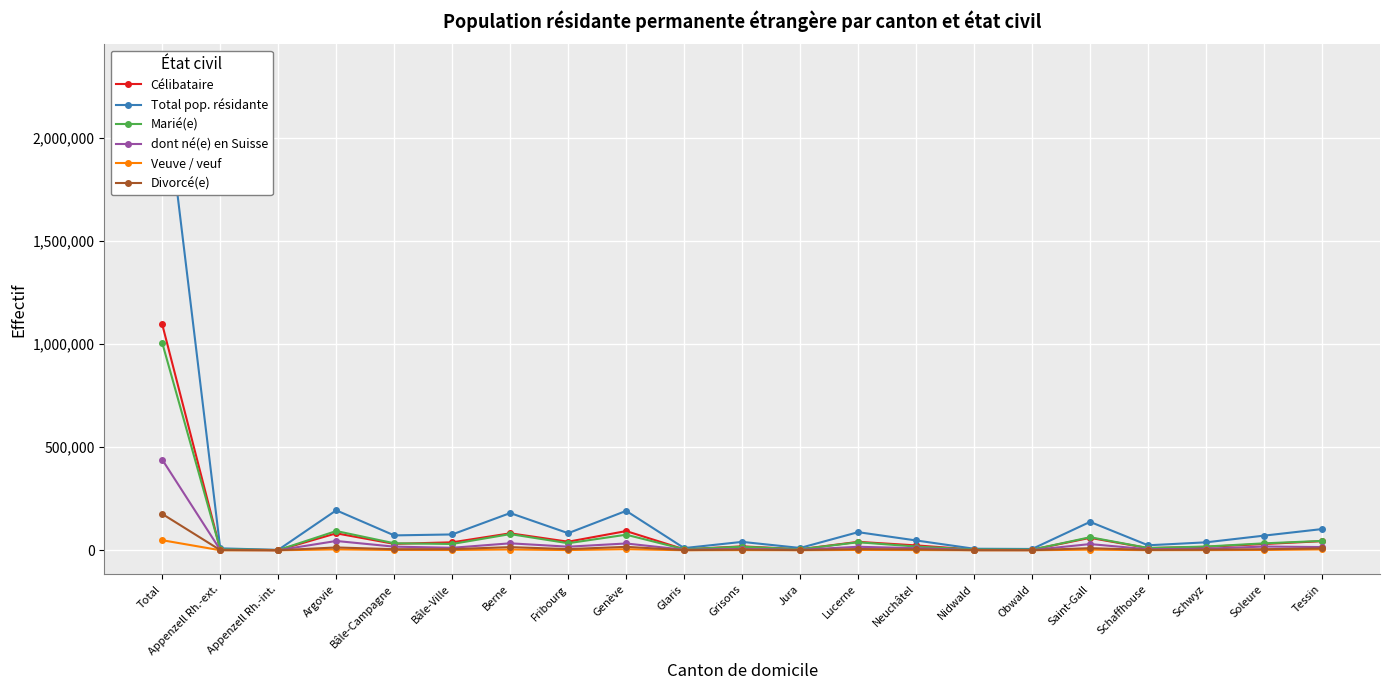

How many interior local peaks does the Marié(e) series have?

6